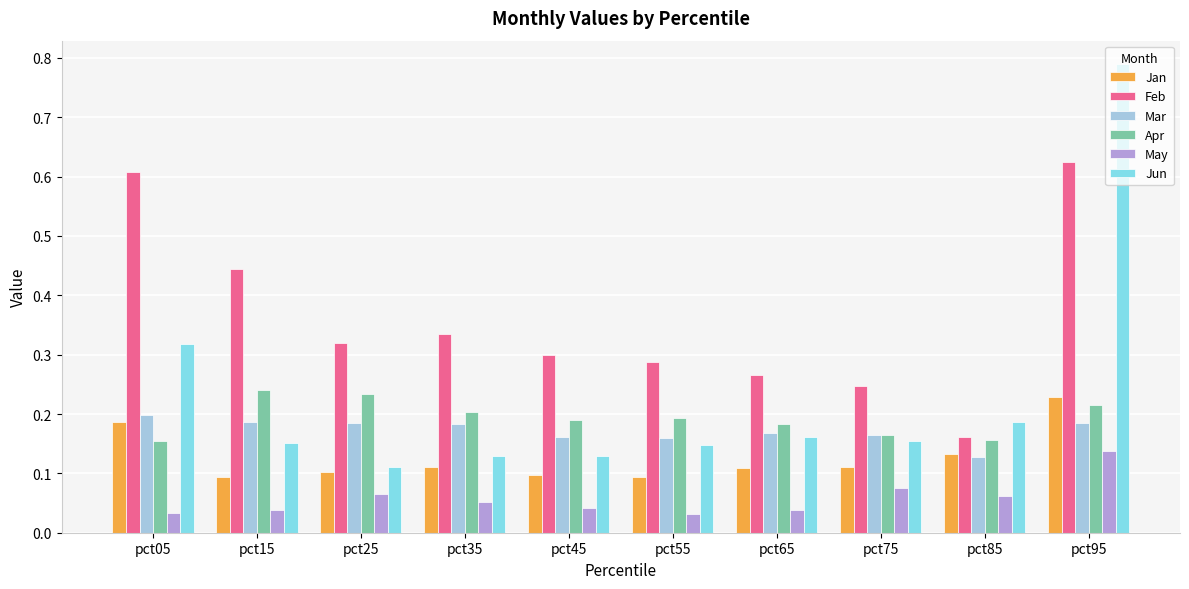

At which category does the chart reach its peak across all series?

pct95